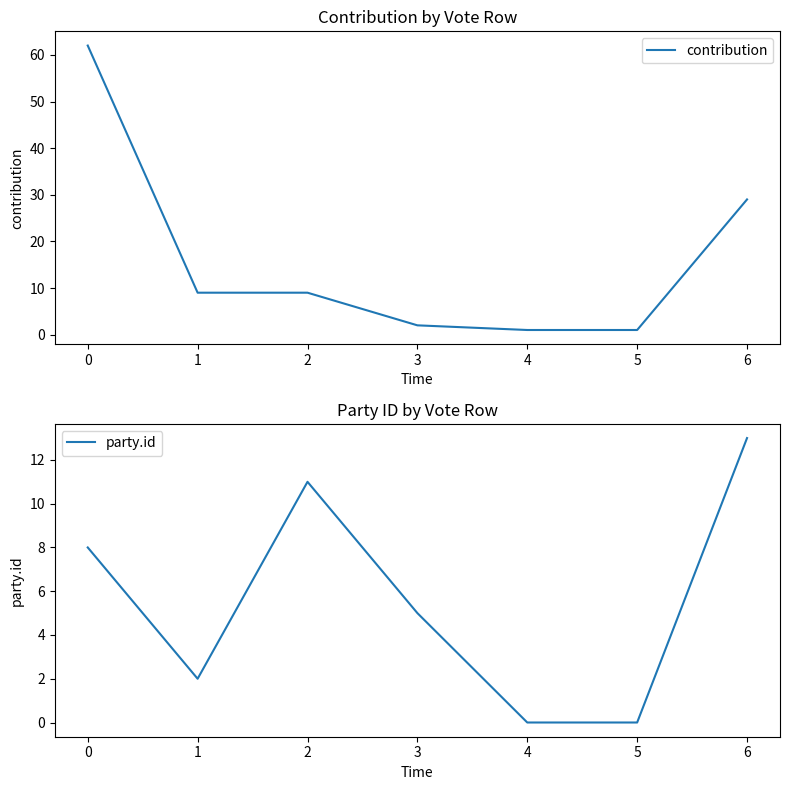

What is the highest value of the contribution series?

62